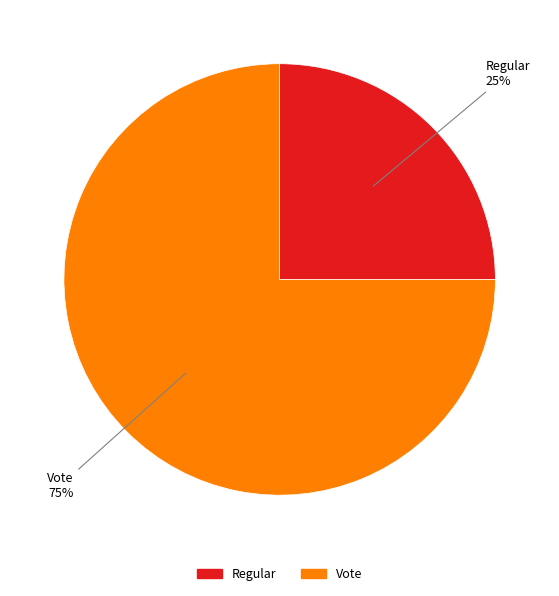

Which category has the biggest portion of the pie?

Vote